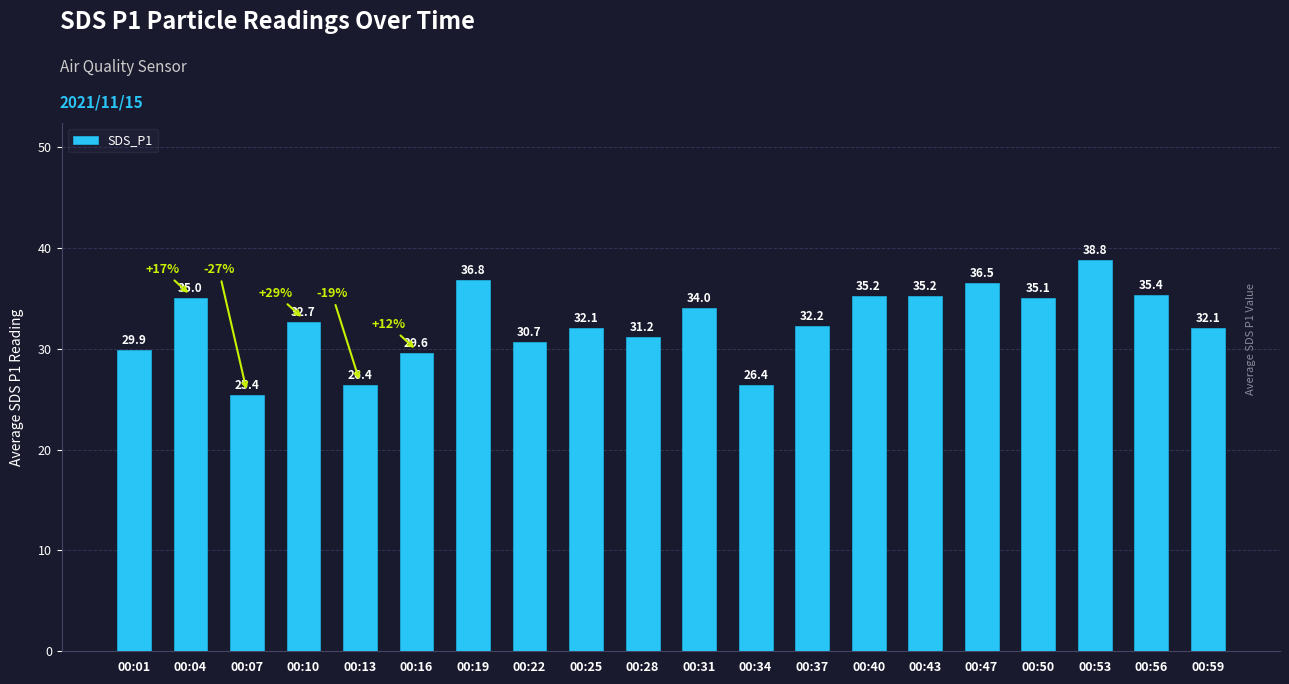

What is the sum of the values at 00:10 and 00:47?

69.1